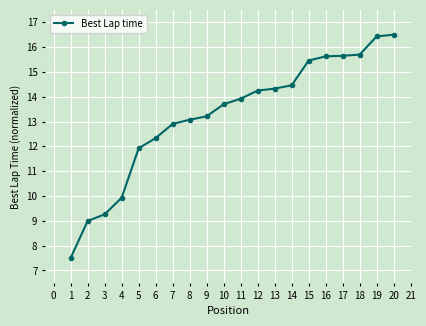

Does the chart display data point markers on the line(s)?

Yes